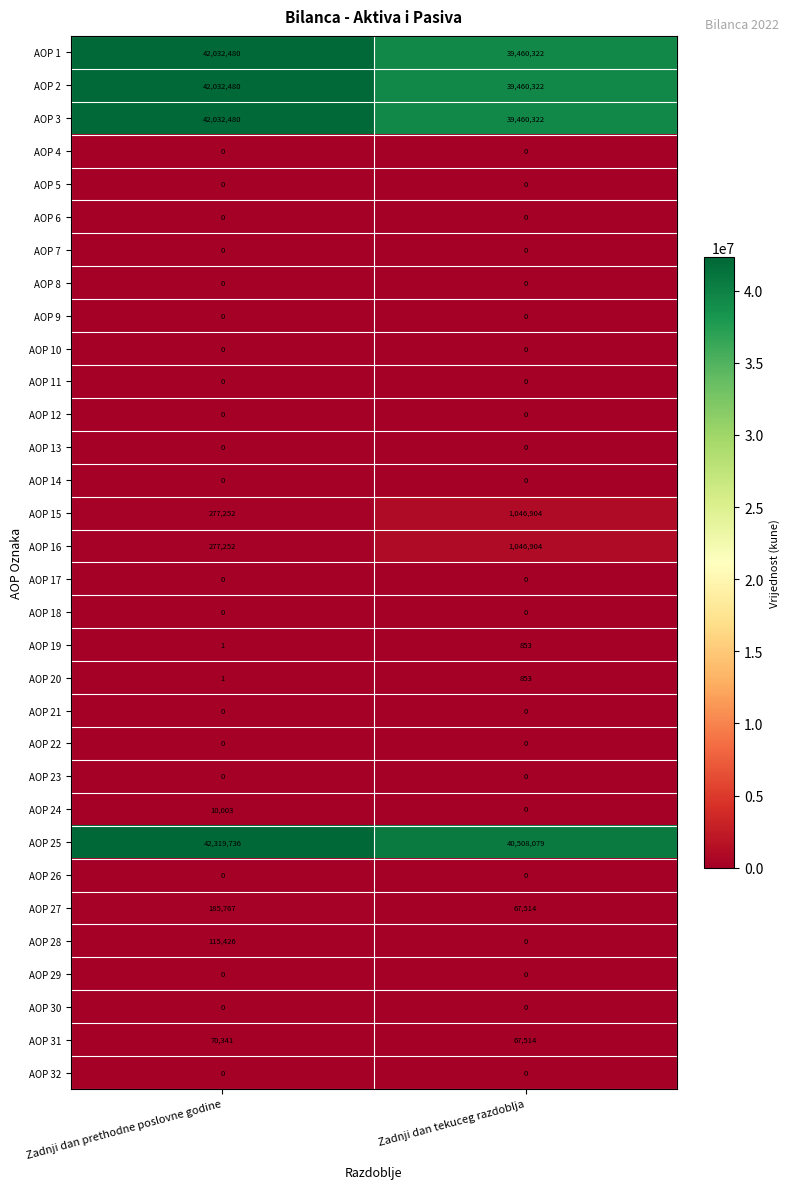

What is the difference between the AOP 27 values at Zadnji dan tekuceg razdoblja and Zadnji dan prethodne poslovne godine?

118253